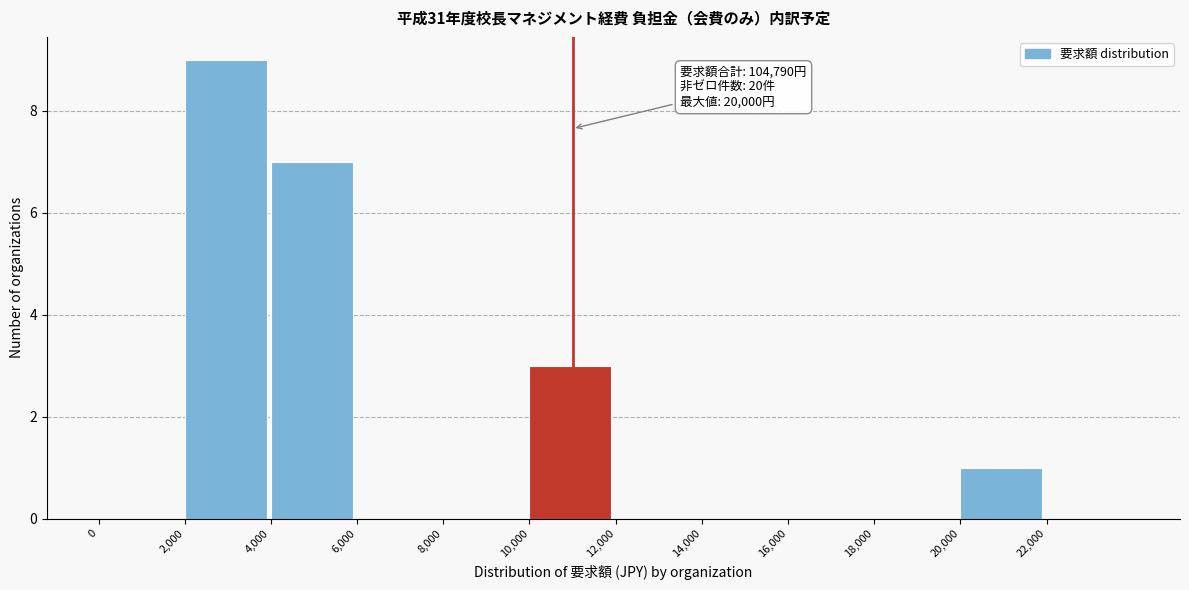

Over which range of the x-axis is the bar tallest?

2000 to 4000